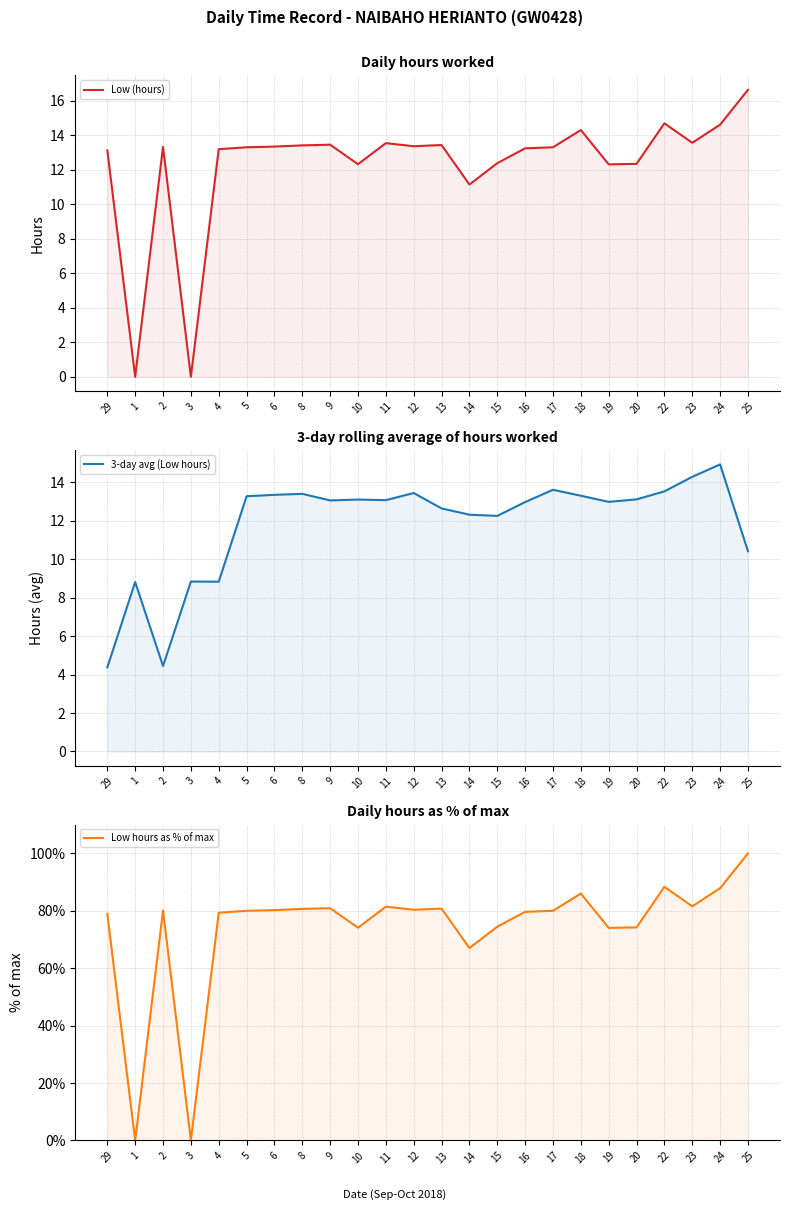

At which category is the sum across all series the highest?

25